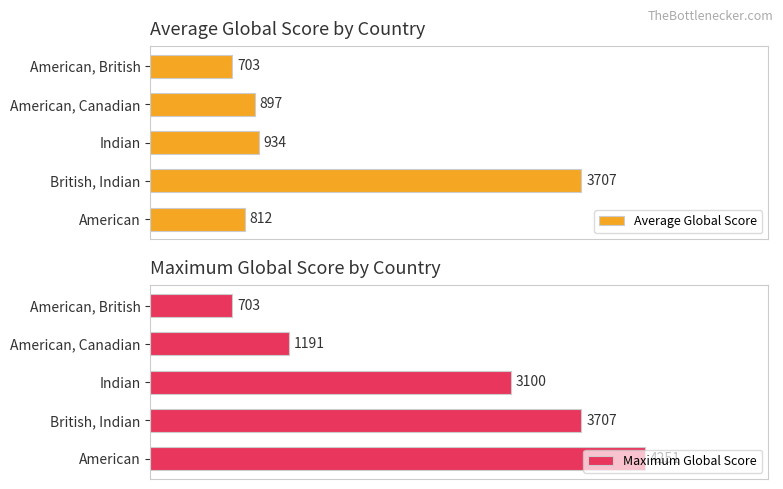

Which category has the lowest value in the Average Global Score series?

American, British